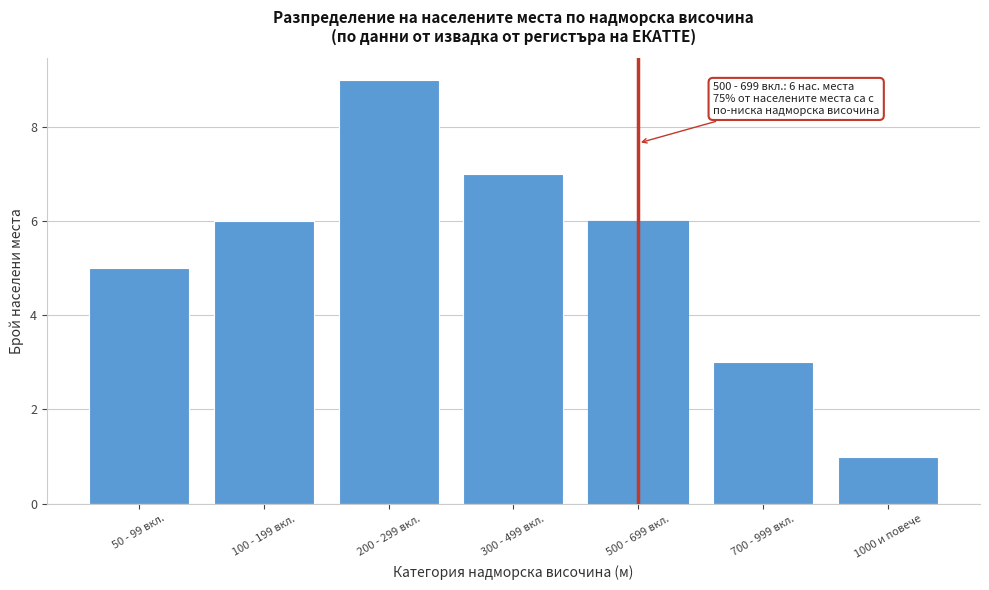

Reading right to left, what are all the values shown in this chart?

1000 и повече=1	700 - 999 вкл.=3	500 - 699 вкл.=6	300 - 499 вкл.=7	200 - 299 вкл.=9	100 - 199 вкл.=6	50 - 99 вкл.=5